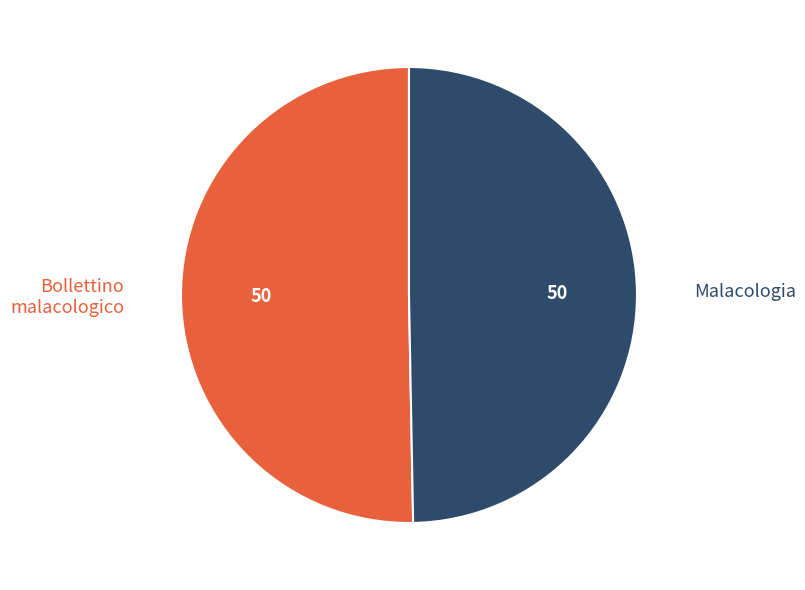

Between Malacologia and Bollettino malacologico, which is larger?

Bollettino malacologico